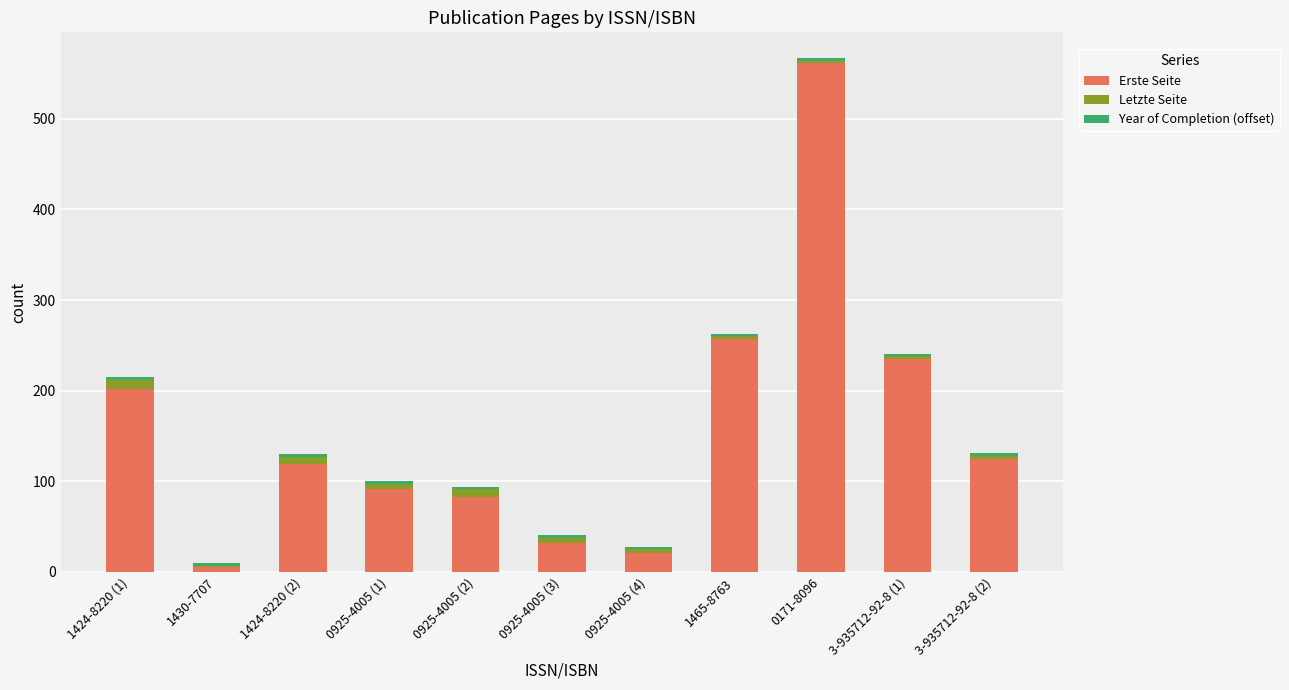

What is the sum of all Erste Seite values?

1733